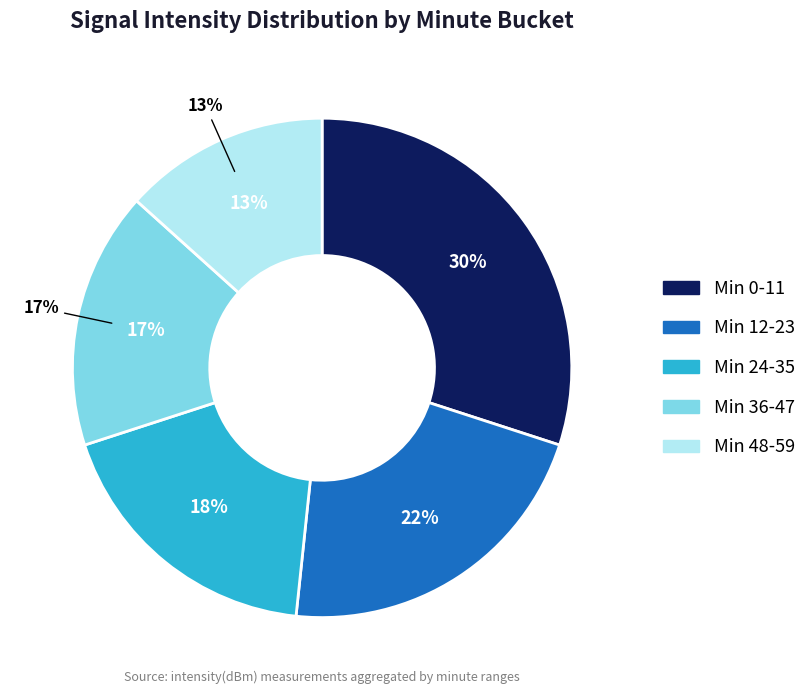

How many segments does this pie chart have?

5